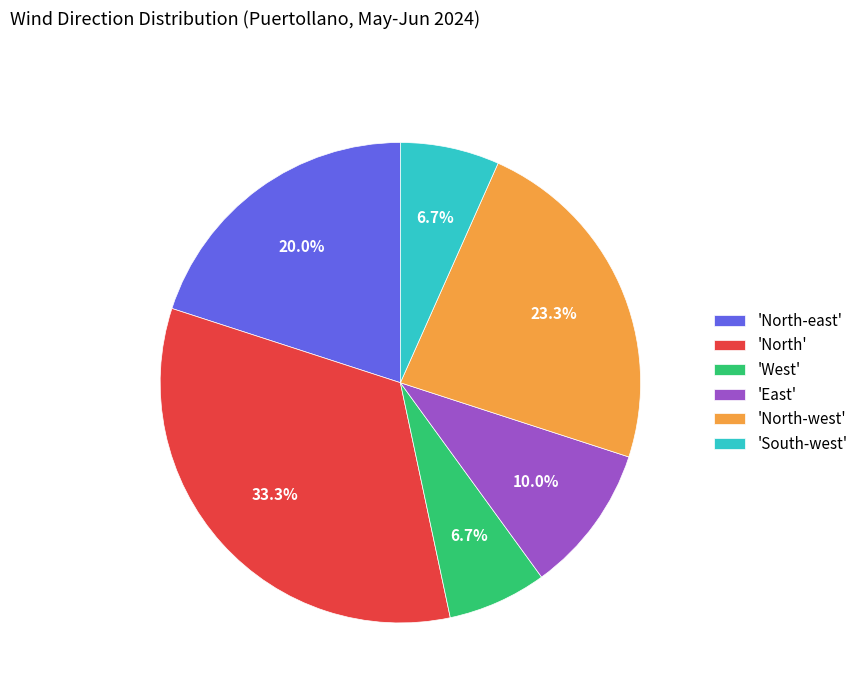

How many slices are in this pie chart?

6